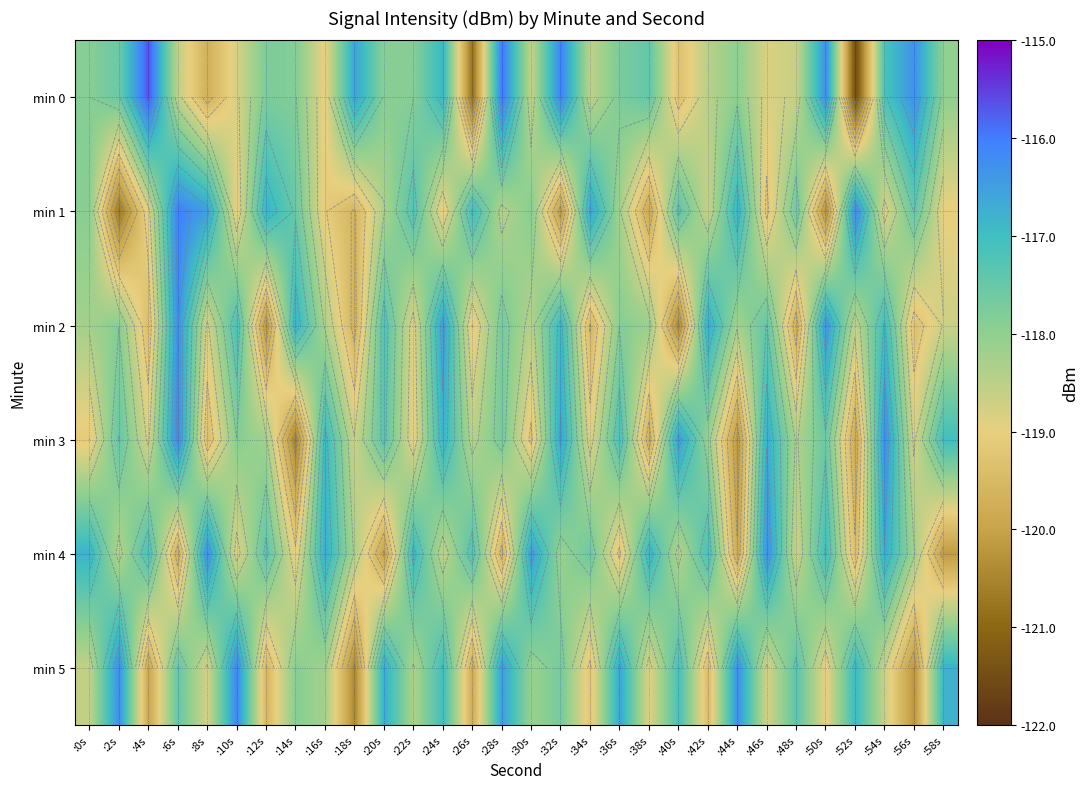

The min 2 series shows -118.8 at :8s. True or false?

True